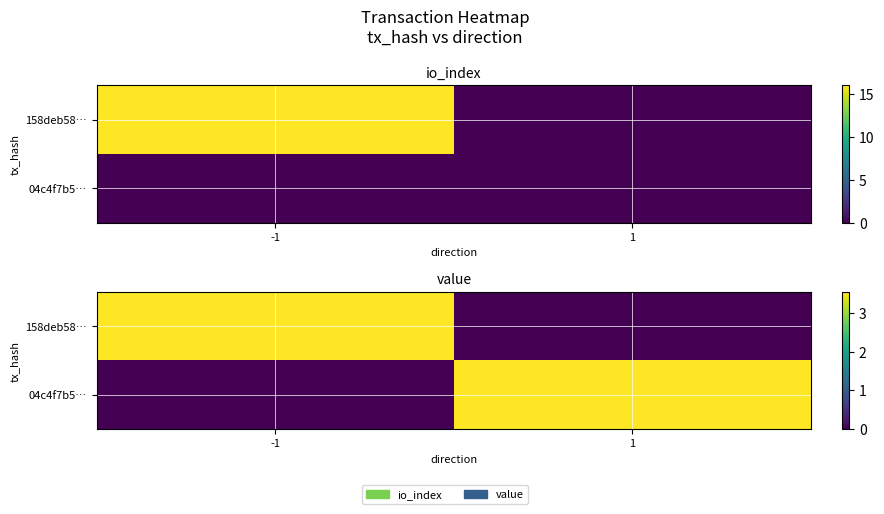

At which category does the chart reach its minimum across all series?

1